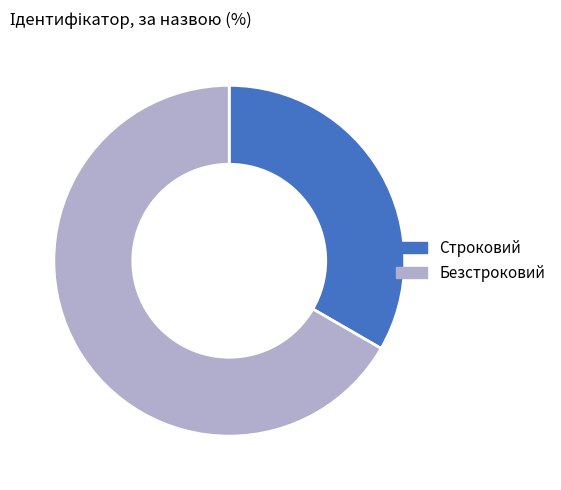

What is the ratio of the value at Безстроковий to the value at Строковий?

2.0